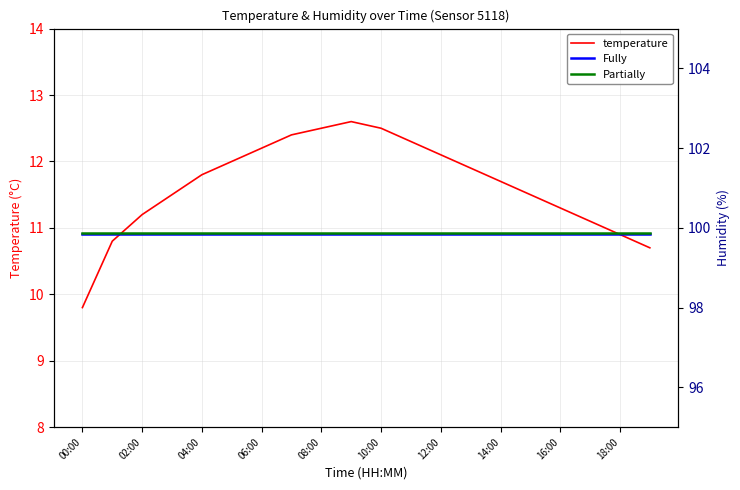

True or false: temperature has more than 2 interior local peaks.

False